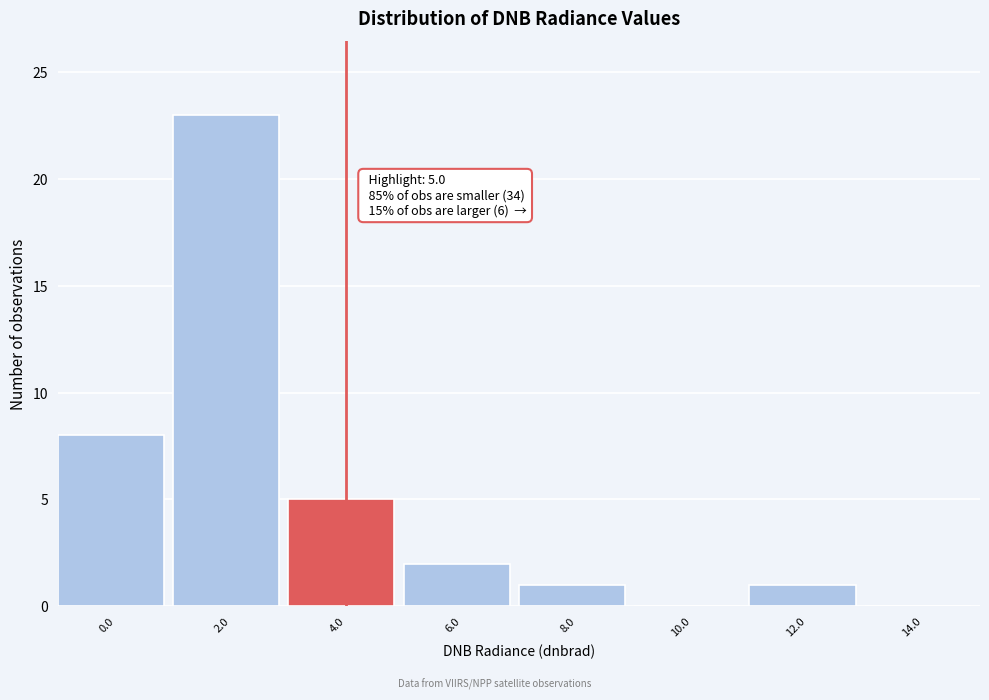

Reading left to right, what are all the values shown in this chart?

0.0=8	2.0=23	4.0=5	6.0=2	8.0=1	10.0=0	12.0=1	14.0=0